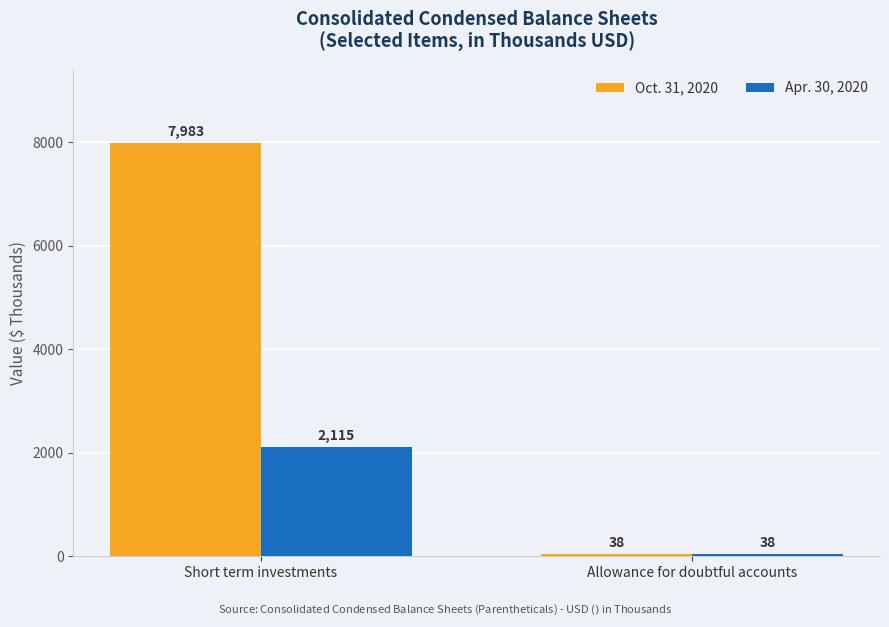

How many bars are there in each group?

2